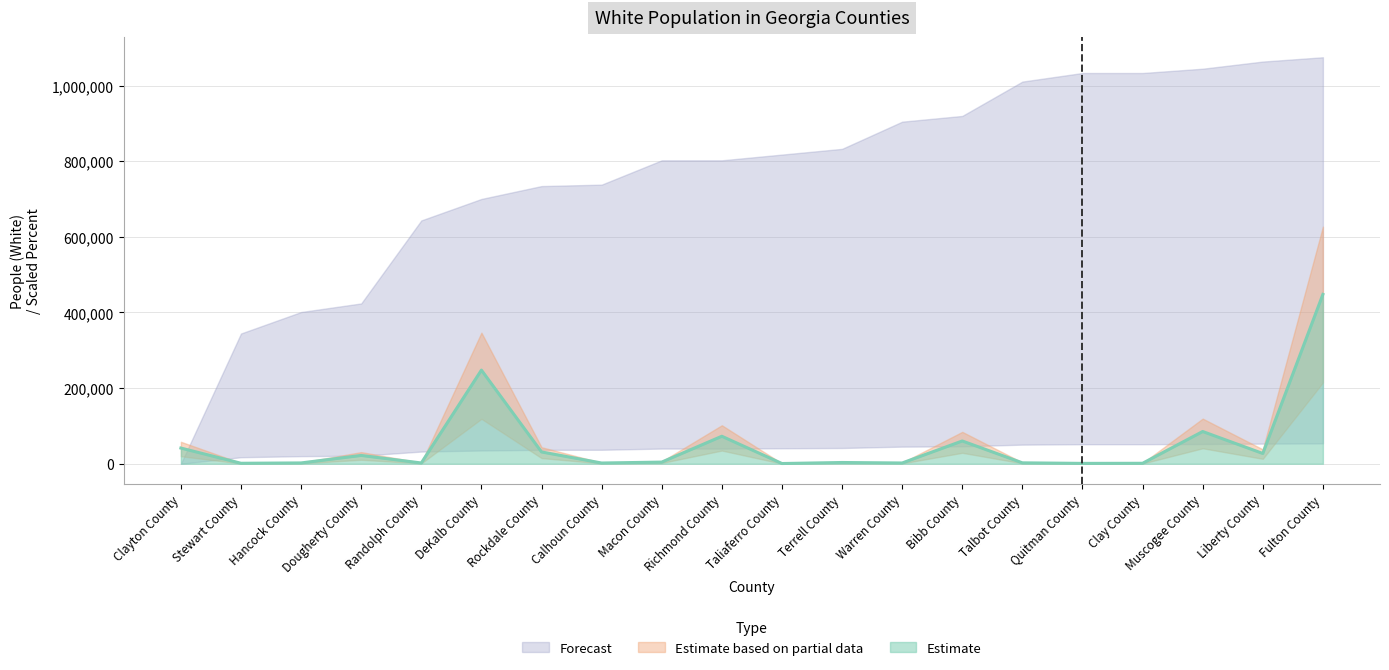

What position from the left is Calhoun County?

8